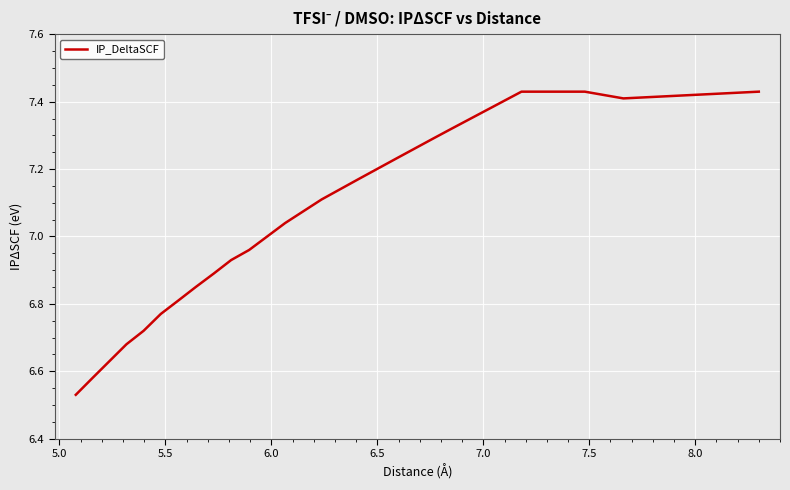

How many interior local valleys (lower than both neighbors) does the data have?

1